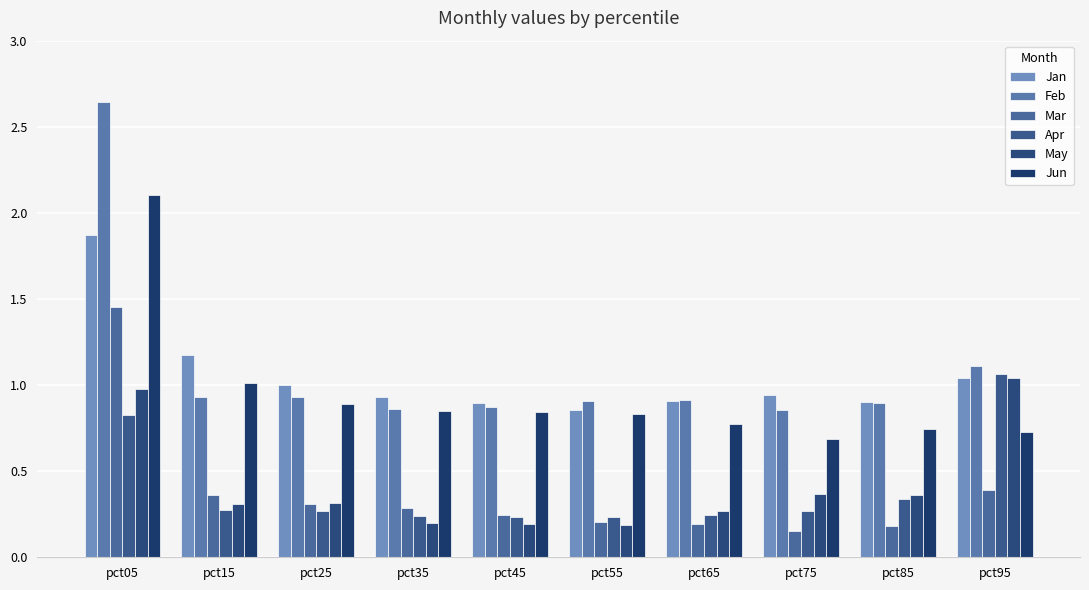

At which label does May reach its peak?

pct95